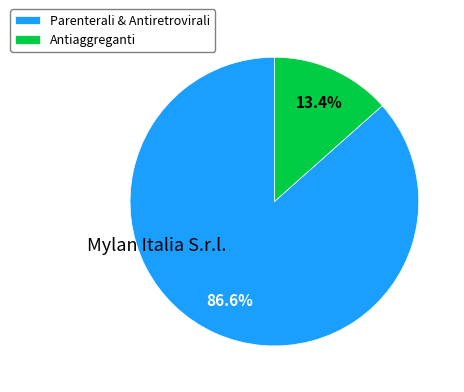

Rank the categories by value from highest to lowest.

Parenterali & Antiretrovirali, Antiaggreganti